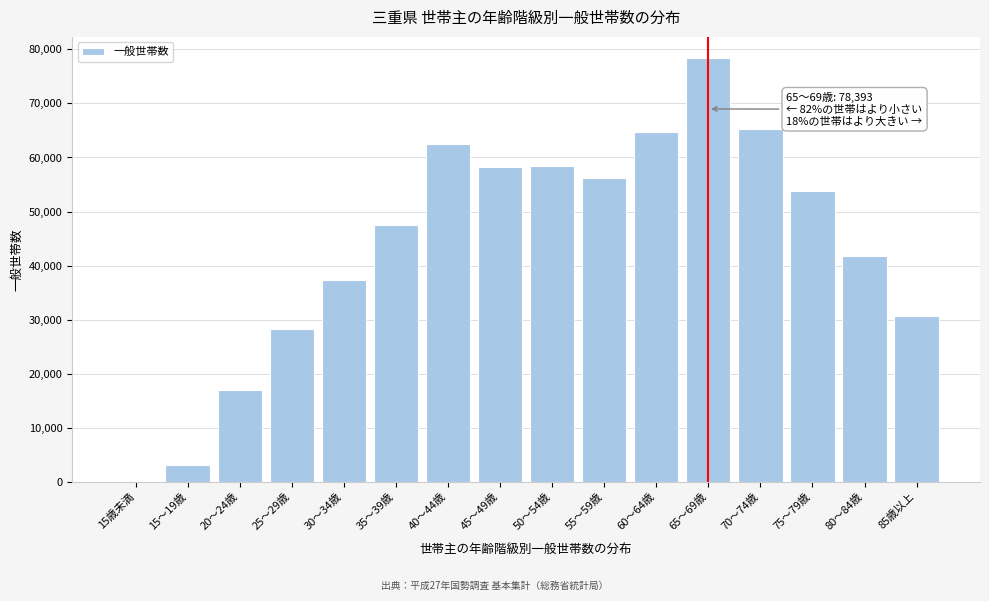

What is the change in value from 30～34歳 to 70～74歳?

+27894